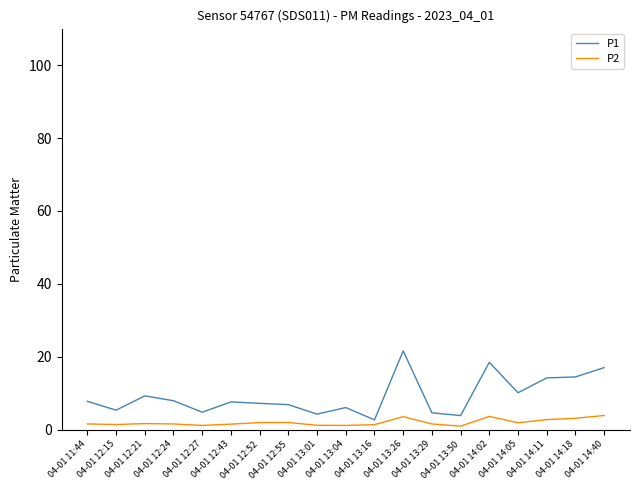

List the series in order of their overall mean, lowest first.

P2, P1